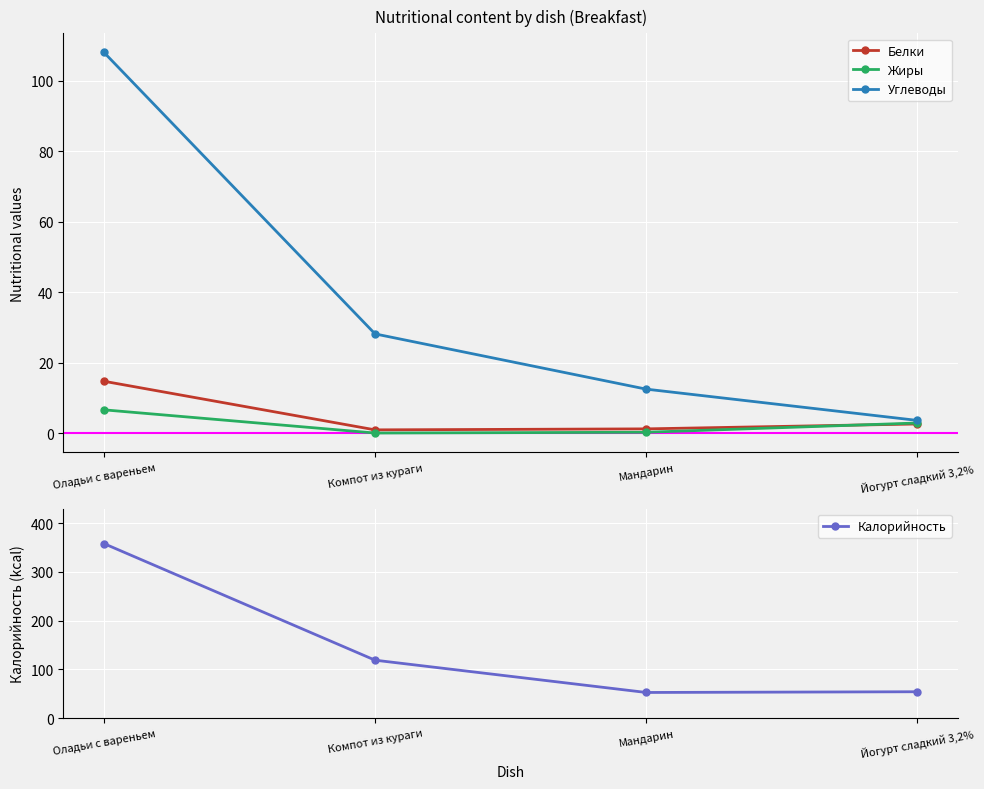

The Белки series shows 1.0 at Компот из кураги. True or false?

True